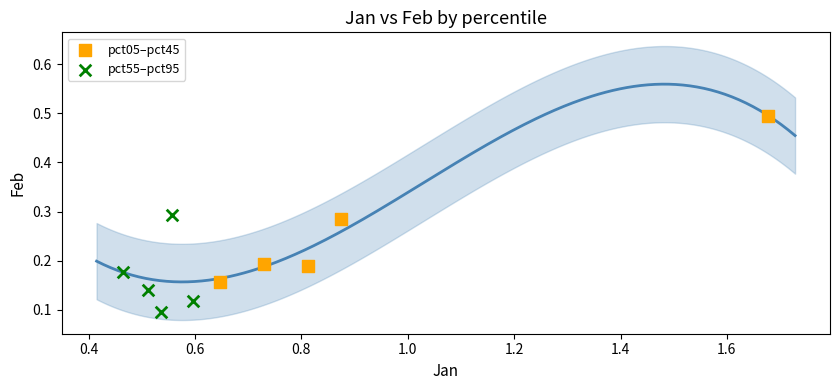

Which series has the largest Y range (max minus min)?

pct05–pct45